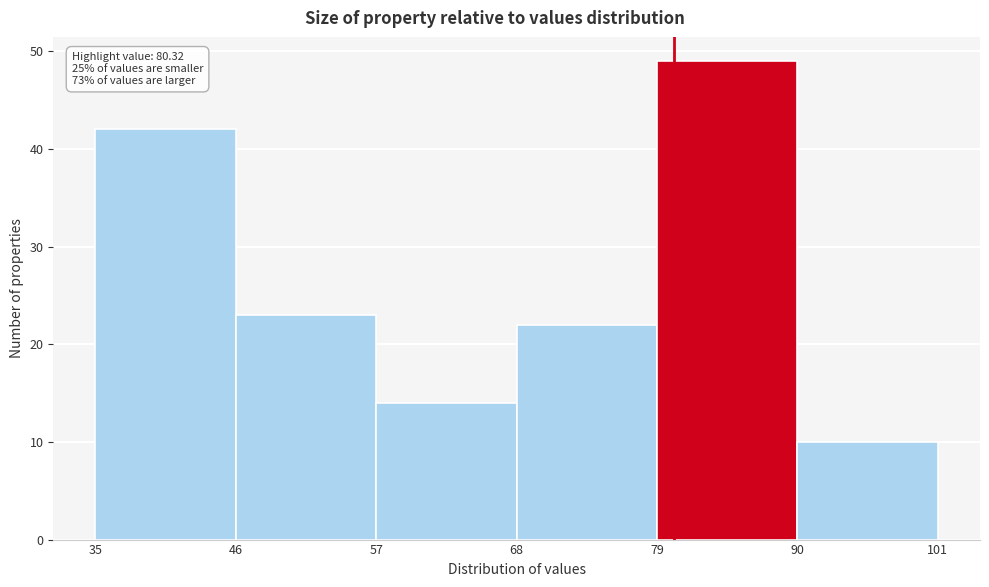

Which range on the x-axis has the tallest bar?

79 to 90